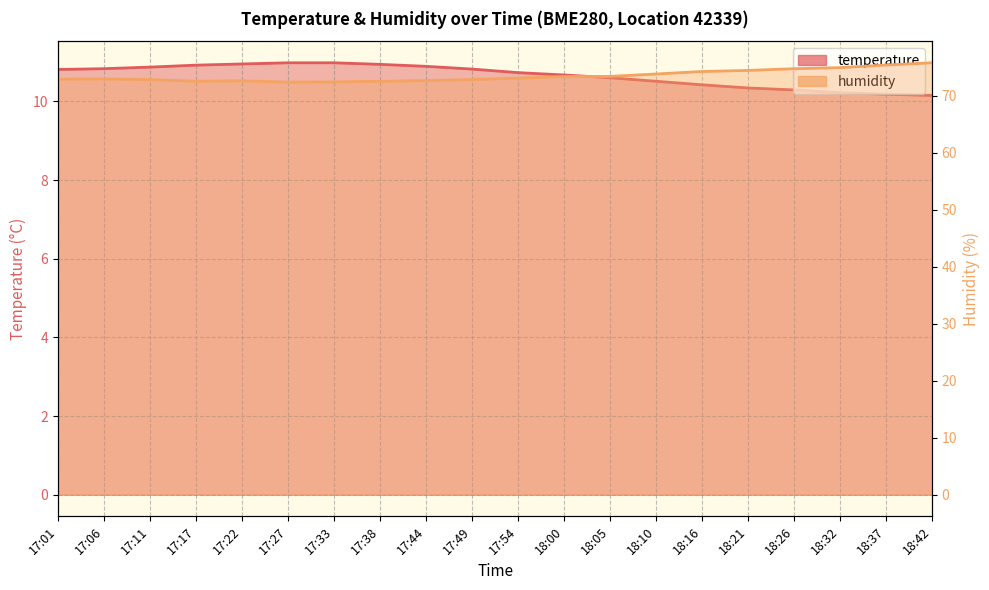

True or false: temperature and humidity intersect in this chart.

False